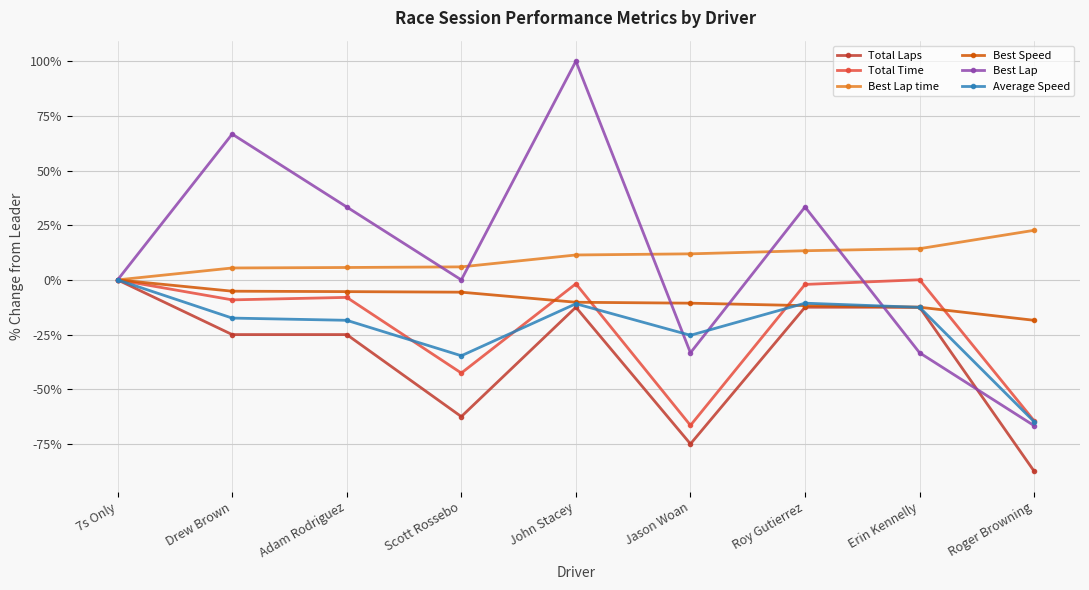

Rank the series at Scott Rossebo from highest to lowest value.

Best Lap time, Best Lap, Best Speed, Average Speed, Total Time, Total Laps